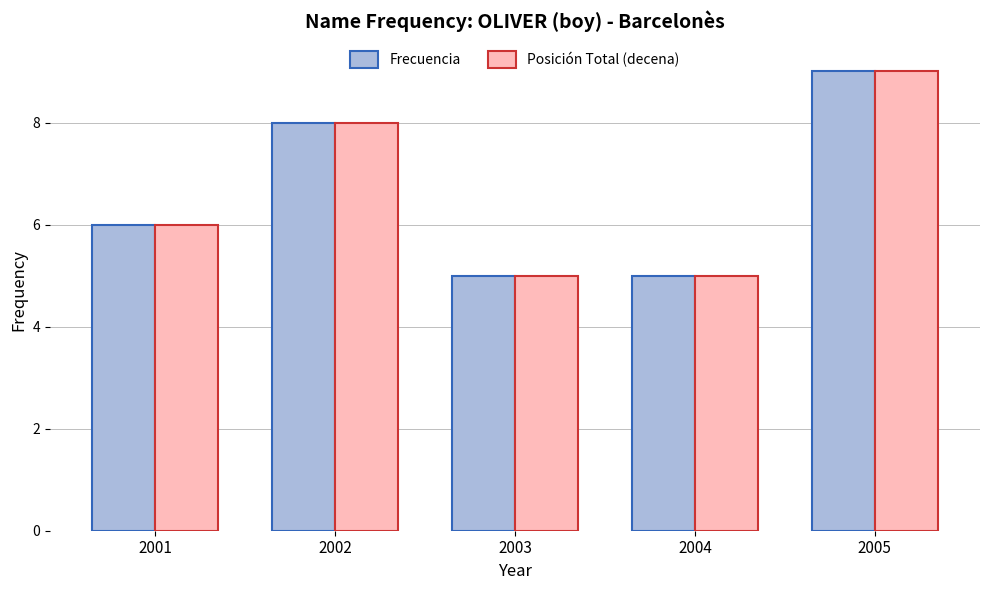

What are all the series names shown in the legend?

Frecuencia, Posición Total (decena)